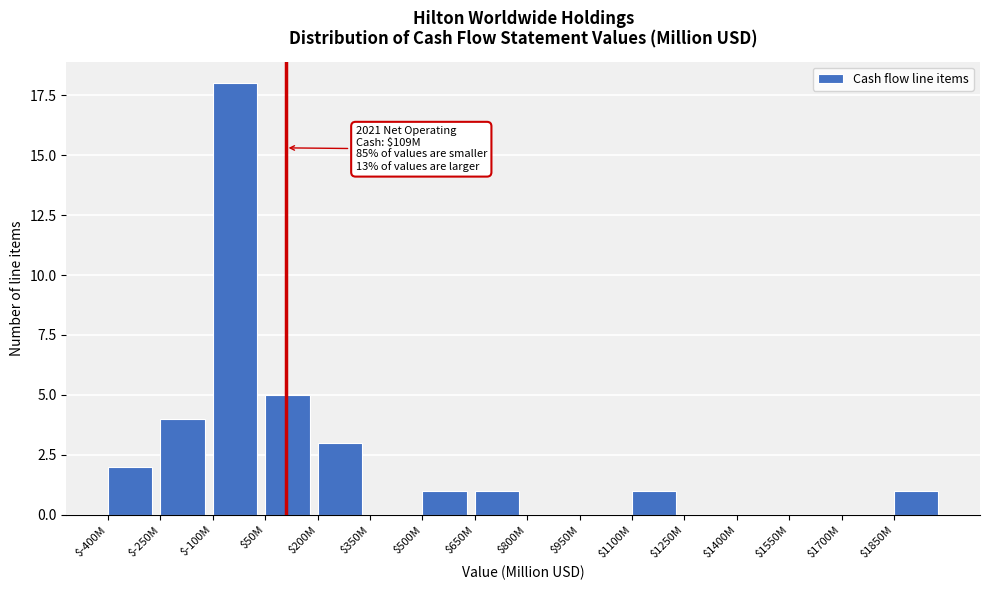

At which label is the value closest to 9?

$50M